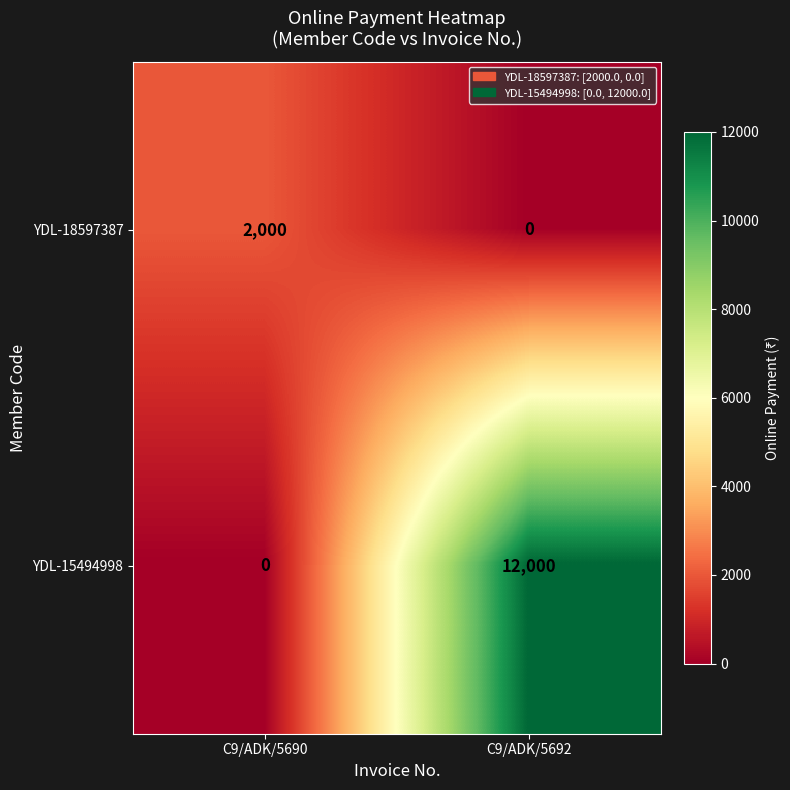

At which category does the chart reach its peak across all series?

C9/ADK/5692